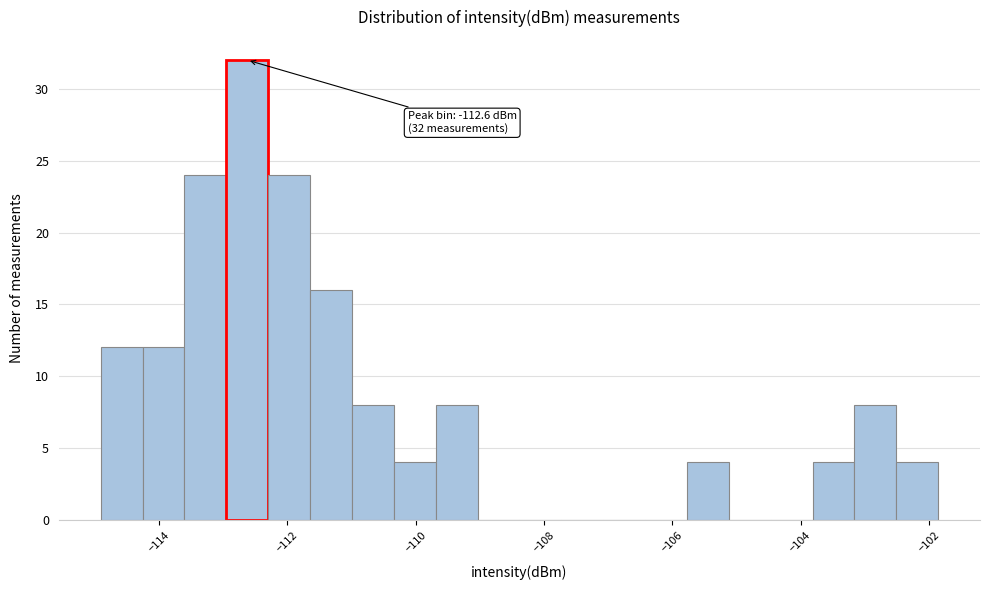

Around what value on the x-axis is the tallest bar? Give the approximate position of its centre, as read against the axis.

-112.6